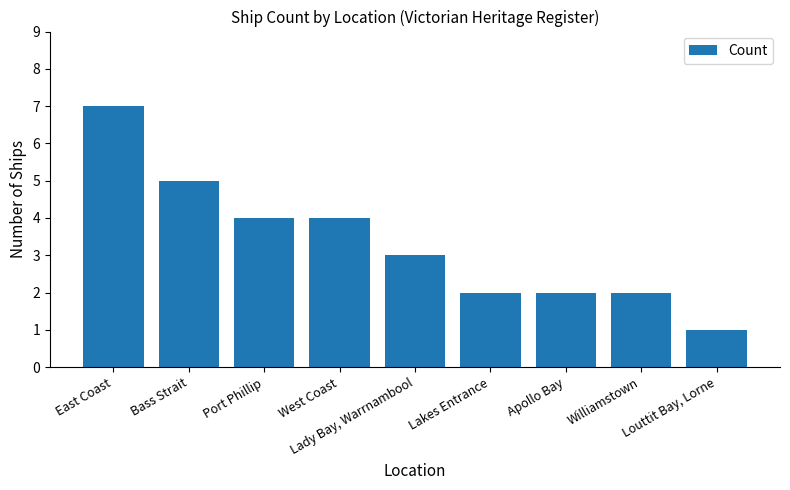

Reading left to right, extract all data points from this chart.

7	5	4	4	3	2	2	2	1